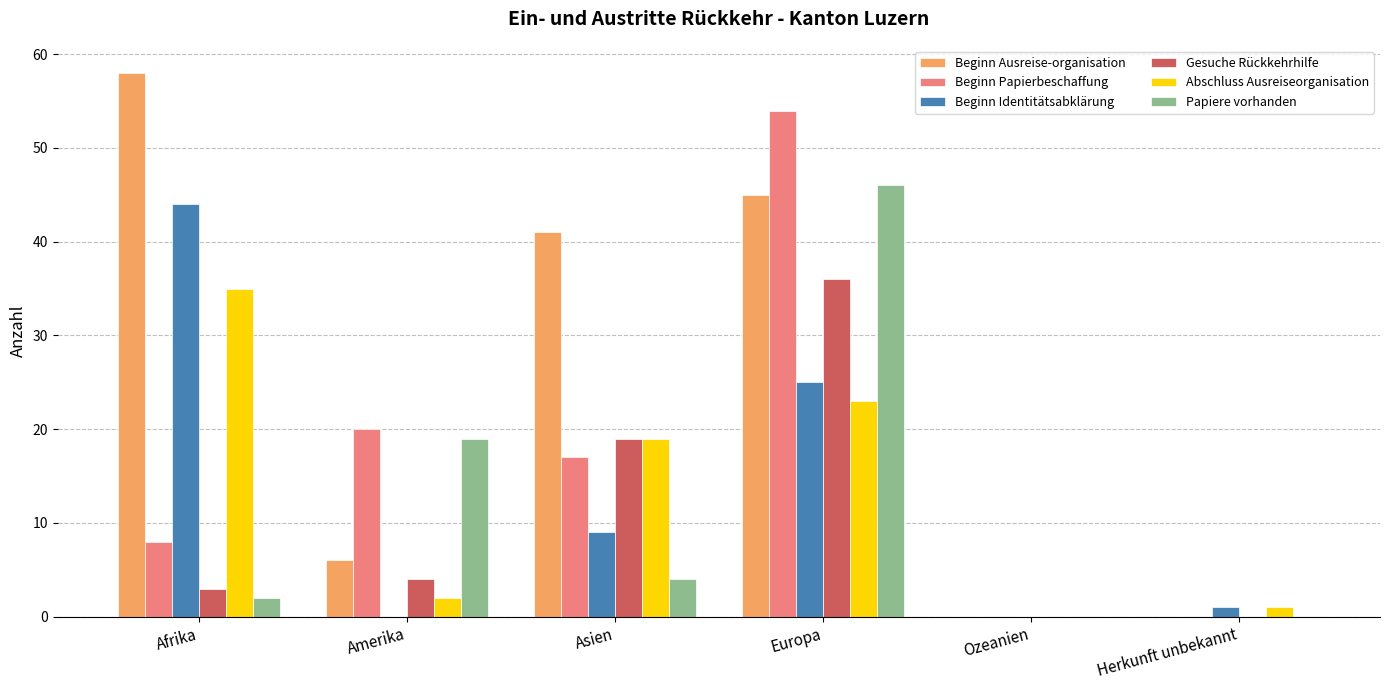

Between Europa and Herkunft unbekannt, which series saw the biggest shift?

Beginn Papierbeschaffung